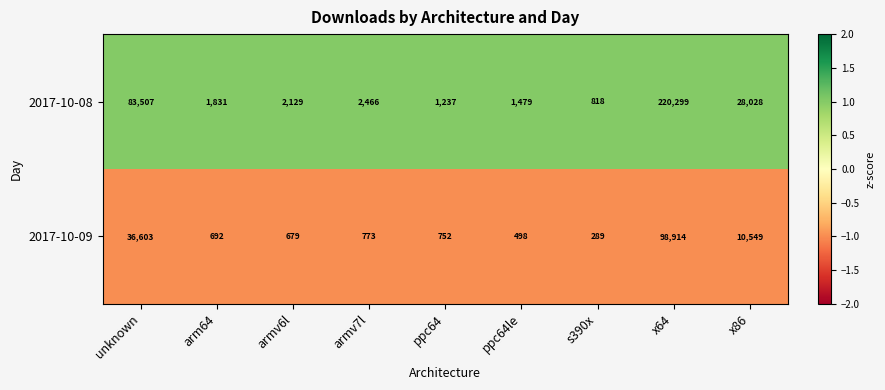

At which category is the sum across all series the highest?

x64